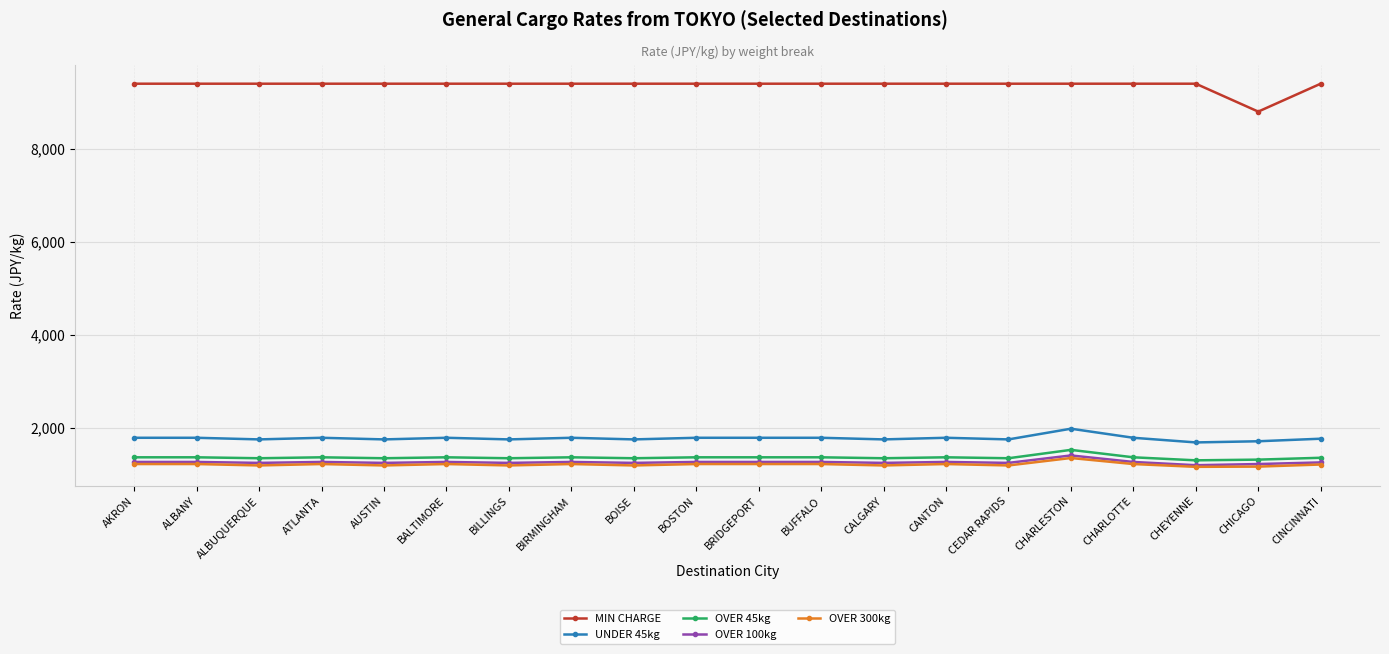

What is the maximum value shown in the chart?

9400